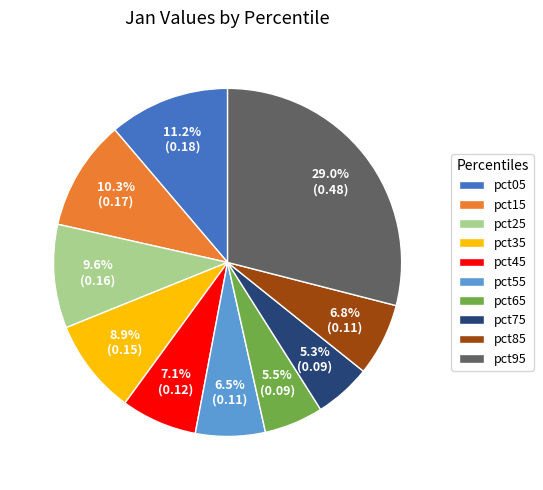

Which has a higher value, pct65 or pct55?

pct55